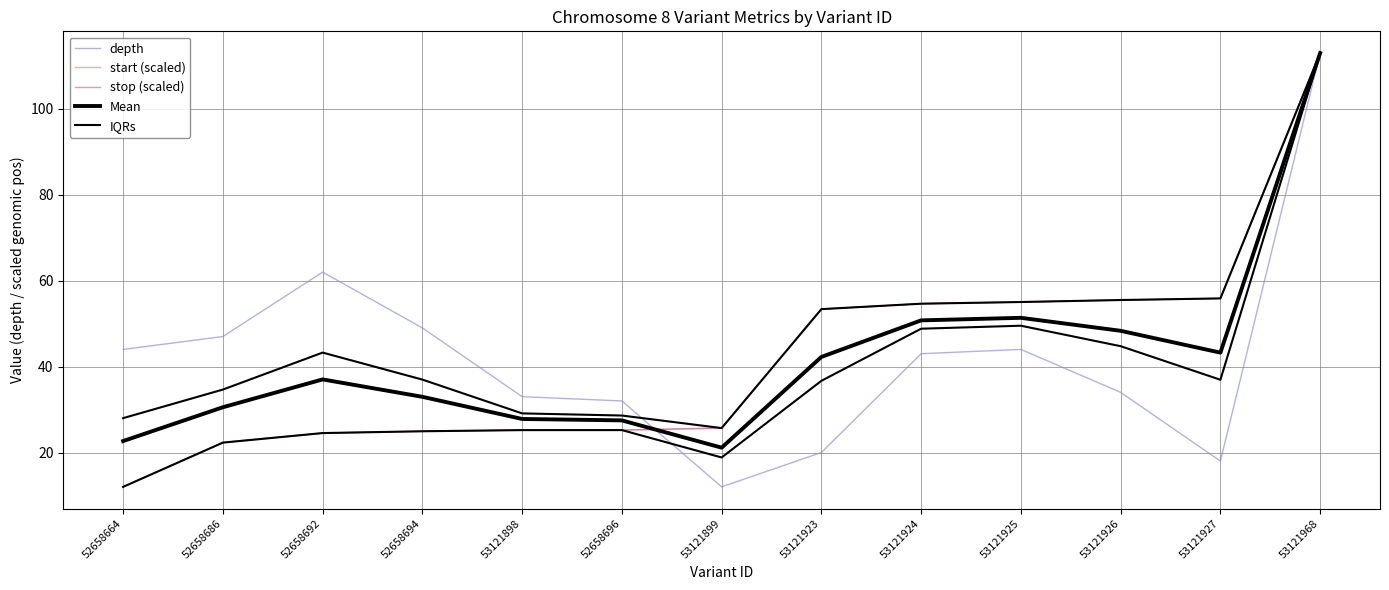

Between 53121926 and 52658664, which is larger?

52658664